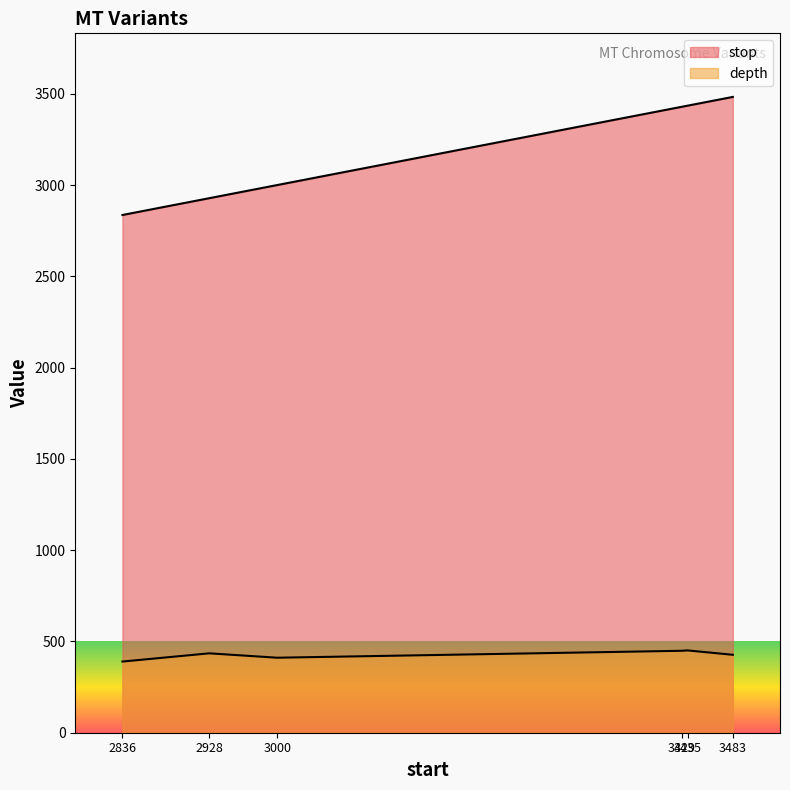

How many interior local valleys does the depth series have?

1